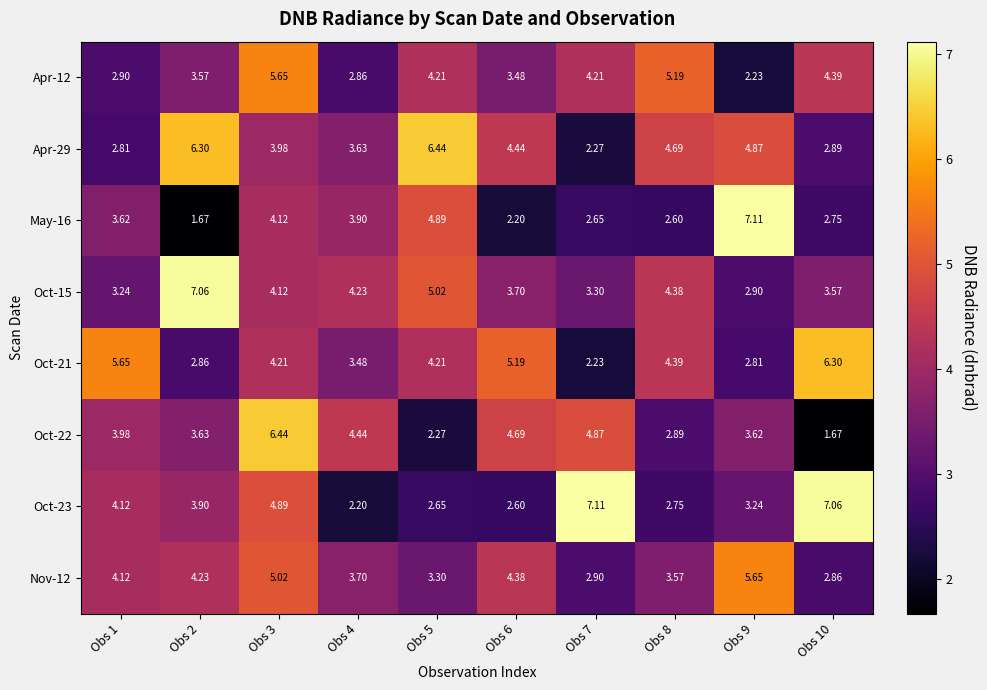

How many values in the Apr-29 series exceed 4?

5